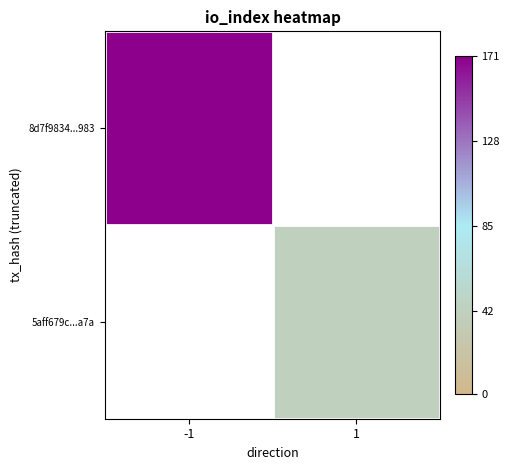

What is the minimum value shown in the chart?

42.0